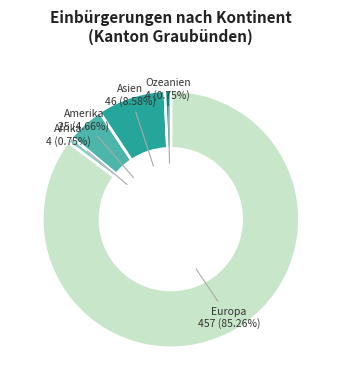

What is the largest slice in the pie chart?

Europa